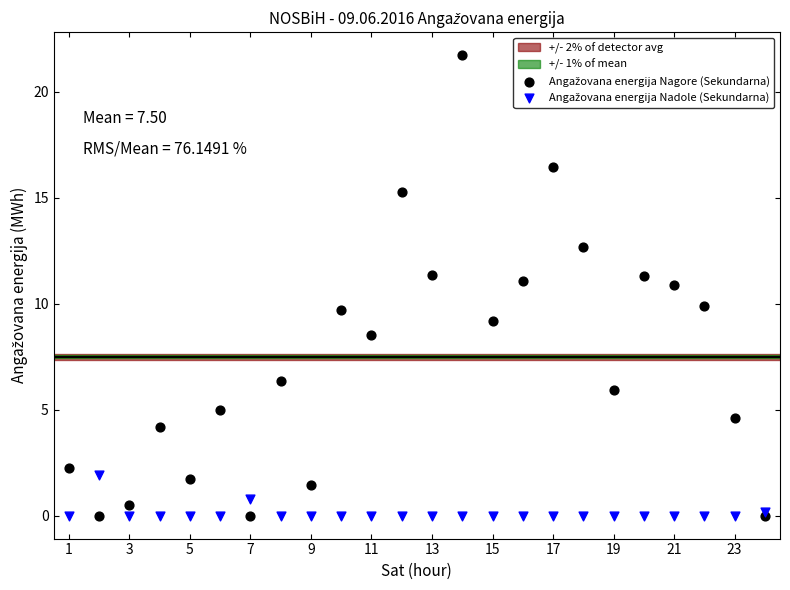

What is the X range (max minus min) for the scatter plot?

23.0